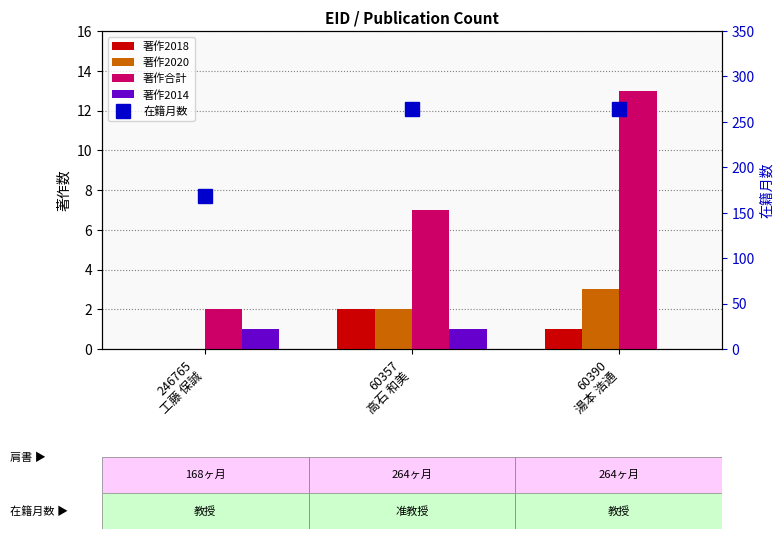

Which series has the widest spread of values?

在籍月数